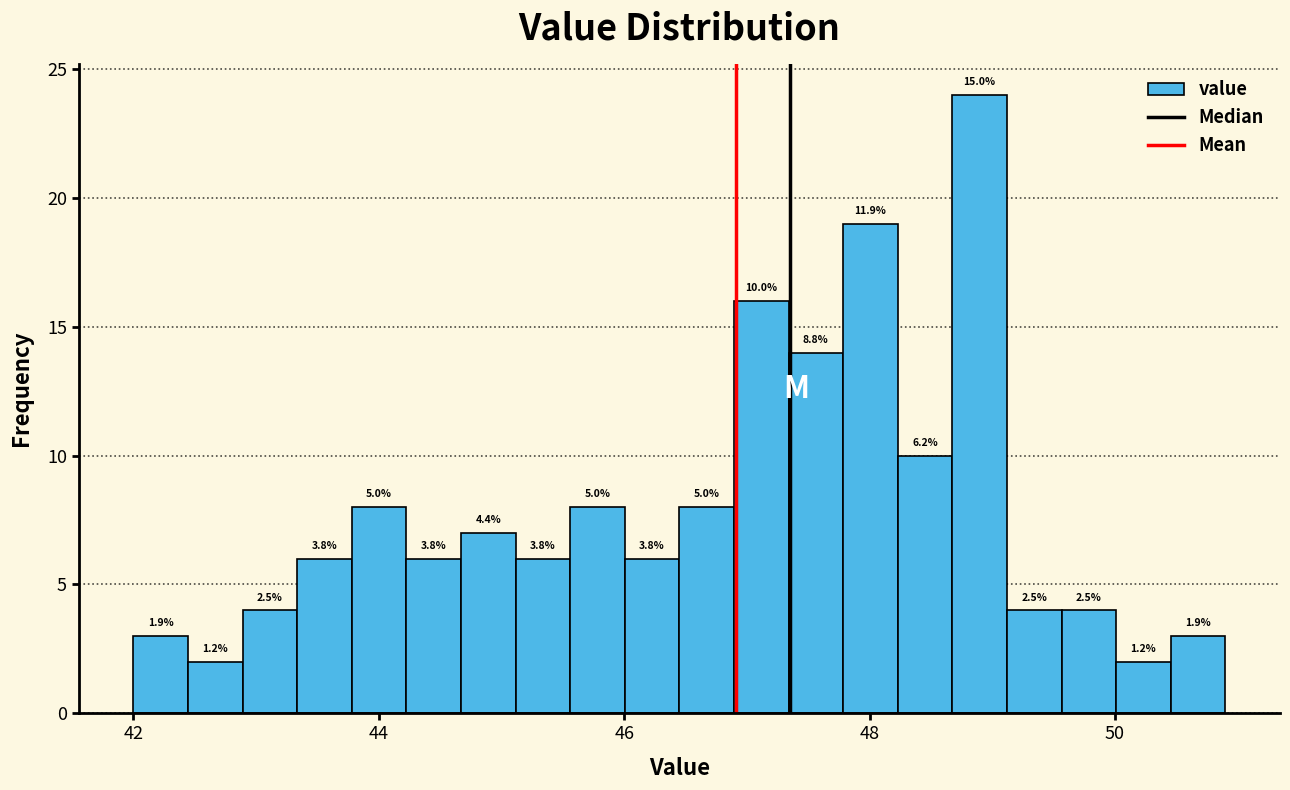

Around what value on the x-axis is the tallest bar? Give the approximate position of its centre, as read against the axis.

48.8